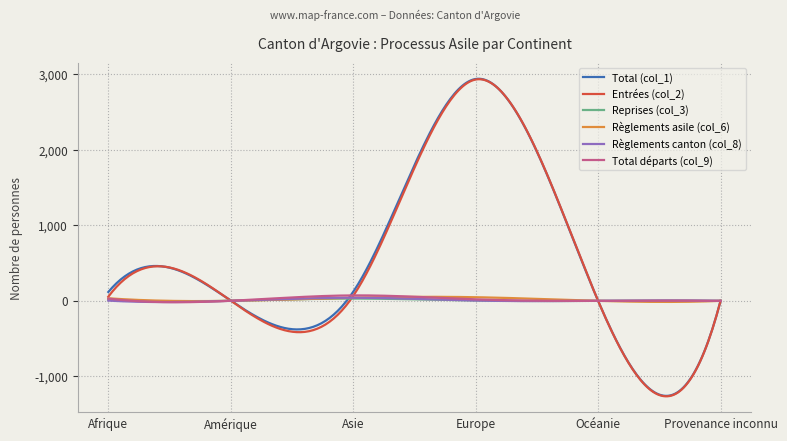

What is the highest value of the Entrées (col_2) series?

2937.2